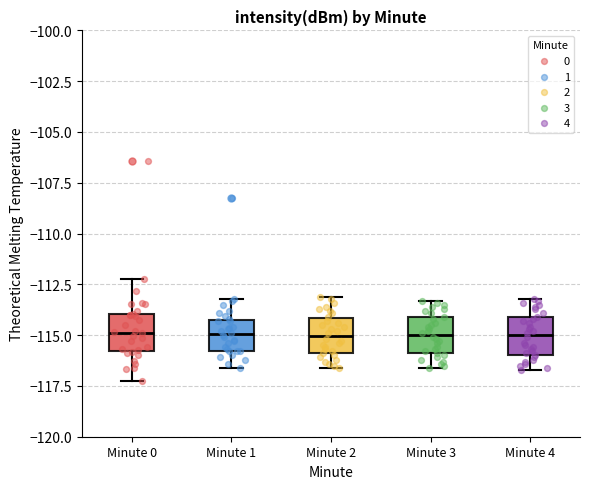

Reading left to right, transcribe this box plot: for each box, give where its median line is, the range the box spans, and where its two whiskers end, as read against the y-axis. The values are not printed on the chart, so give them approximately, as read against the axis.

Minute 0: median -115.0, box -116.0 to -114.0, whiskers -117.5 to -112.0
Minute 1: median -115.0, box -116.0 to -114.0, whiskers -116.5 to -113.0
Minute 2: median -115.0, box -116.0 to -114.0, whiskers -116.5 to -113.0
Minute 3: median -115.0, box -116.0 to -114.0, whiskers -116.5 to -113.5
Minute 4: median -115.0, box -116.0 to -114.0, whiskers -116.5 to -113.0